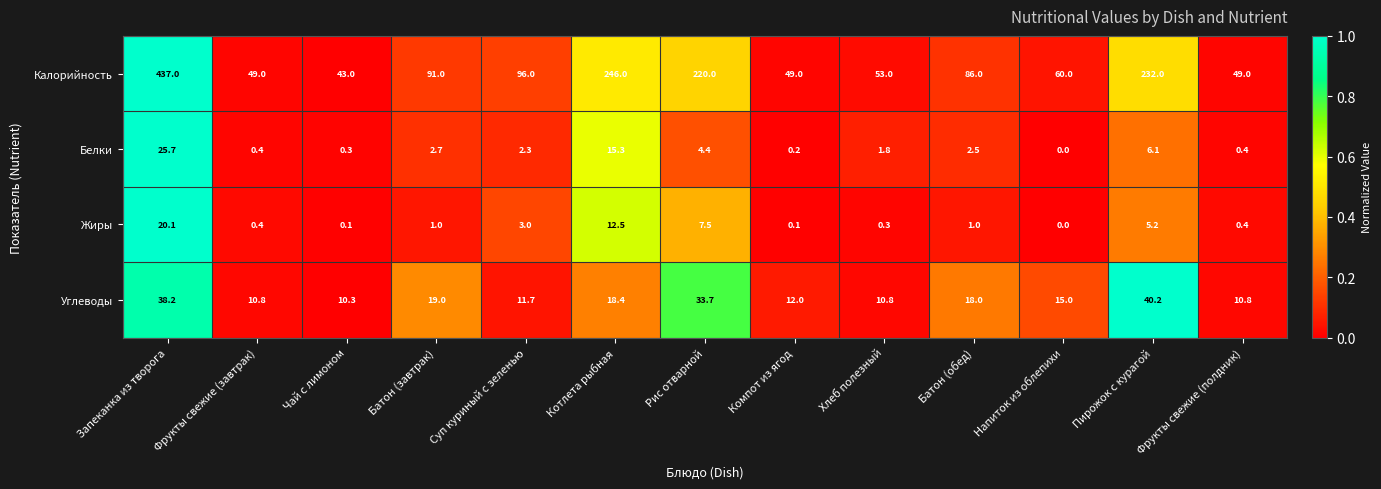

What is the difference between the highest and lowest values at Компот из ягод?

48.9